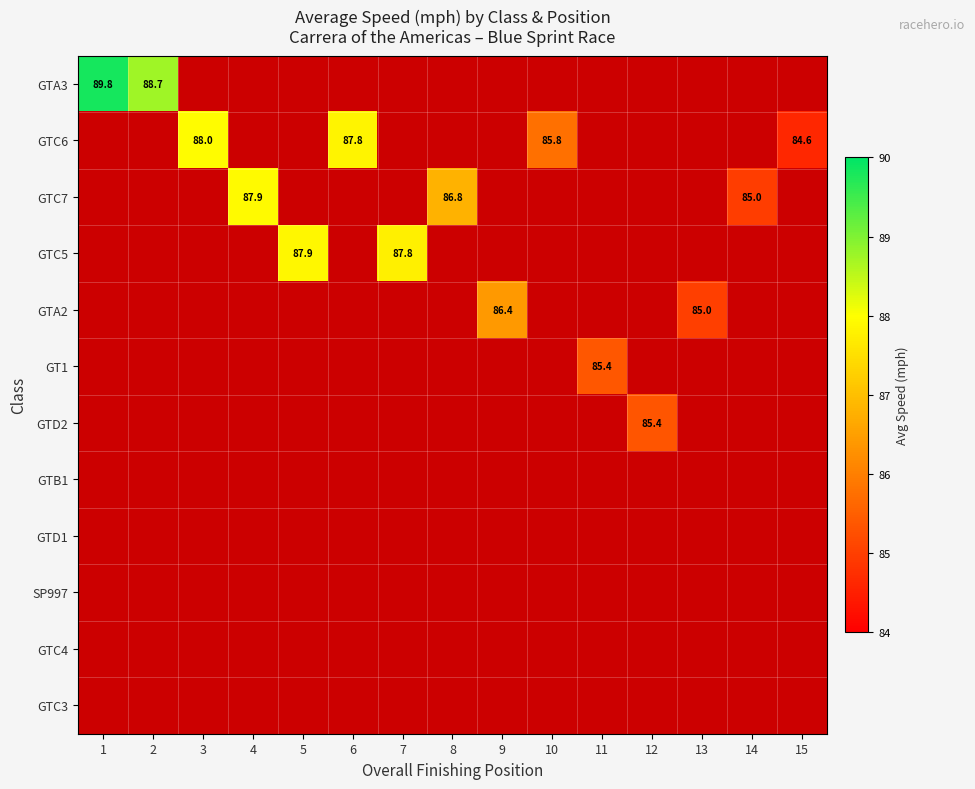

At which category does the chart reach its peak across all series?

1